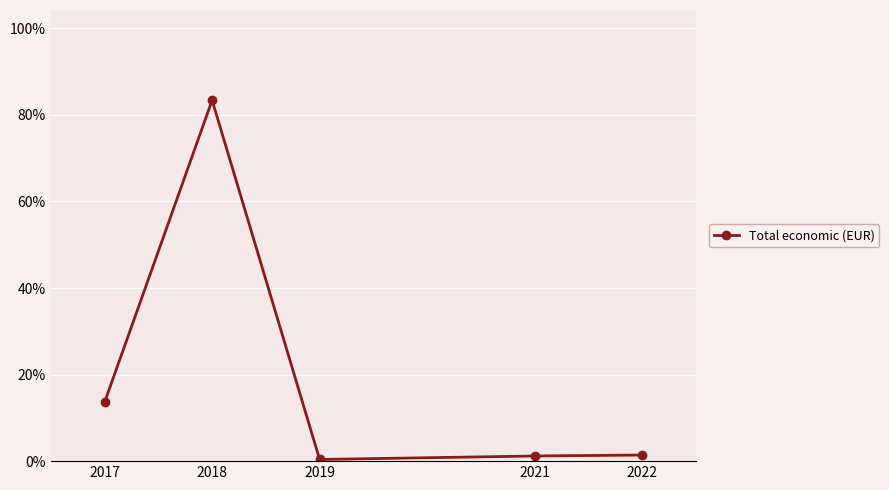

The chart shows a value of 0.4 at 2019. True or false?

True